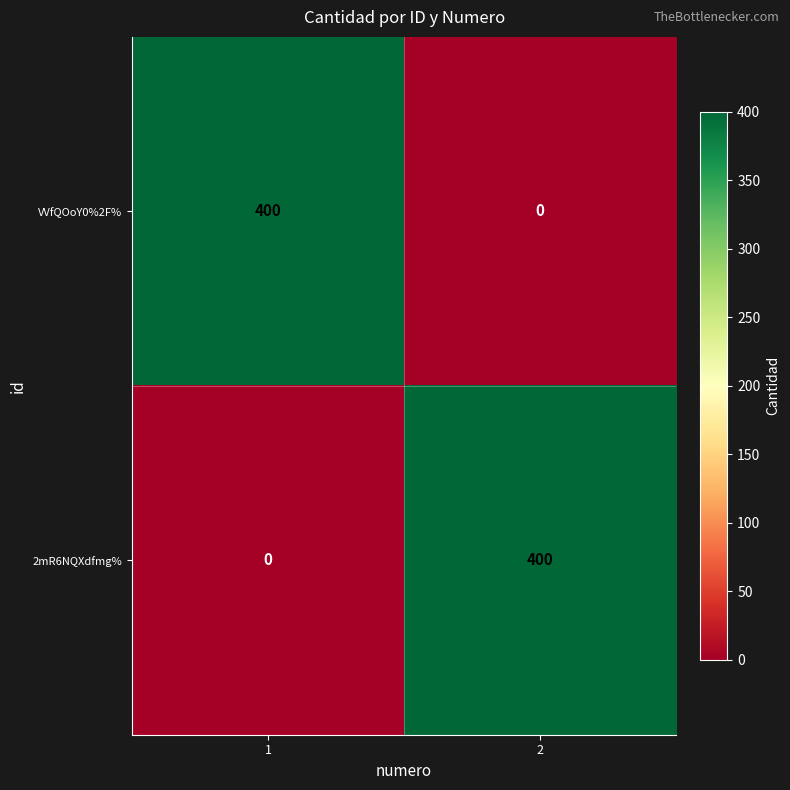

What is the approximate value of VVfQOoY0%2F% at 1, to the nearest 50?

400